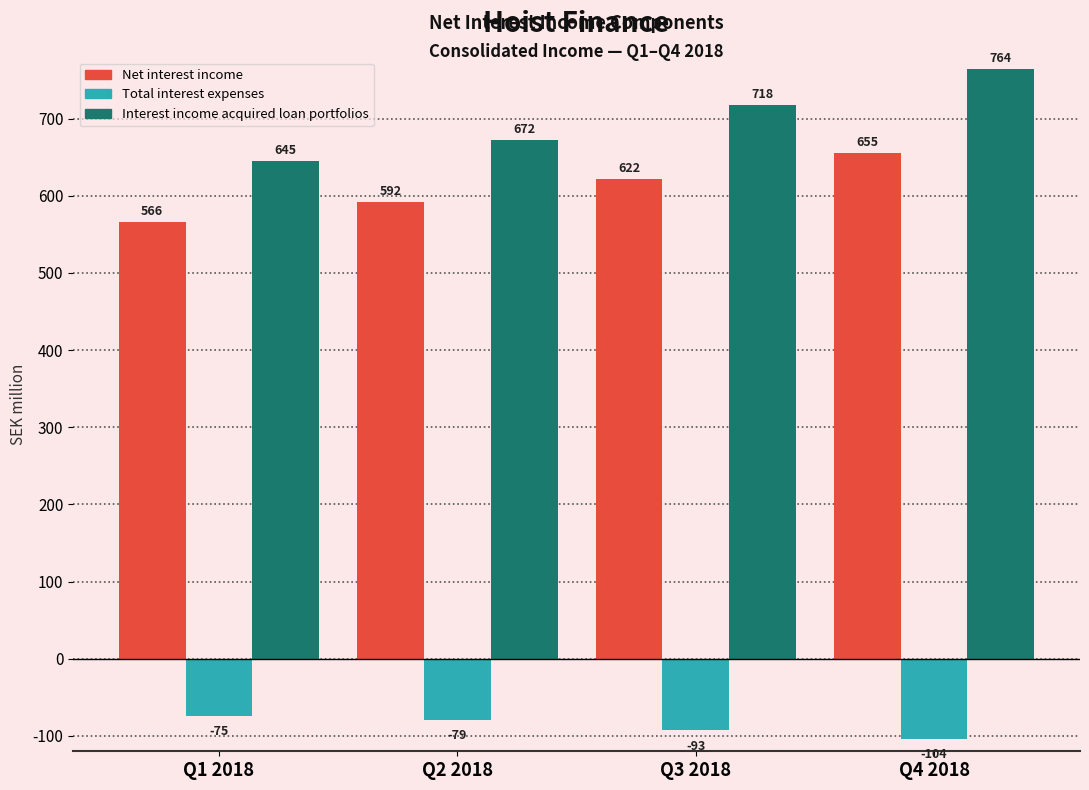

What is the highest value of the Total interest expenses series?

-74.5